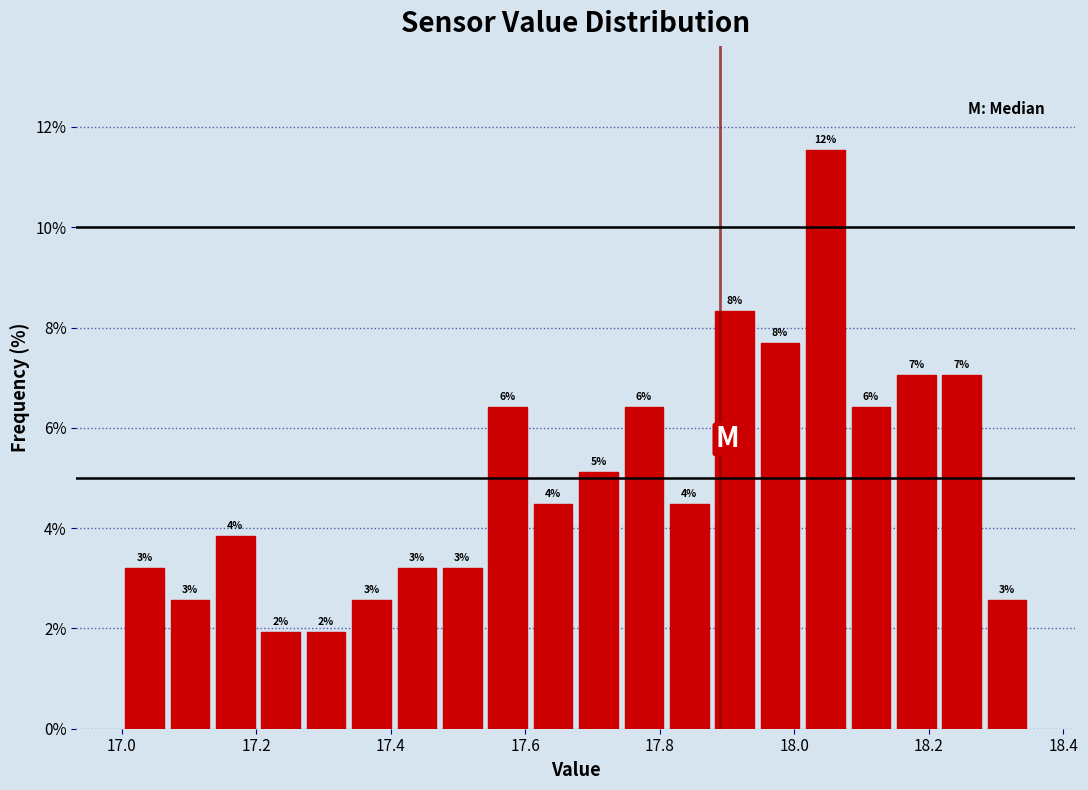

Read against the x-axis, roughly where is the centre of the tallest bar?

18.04